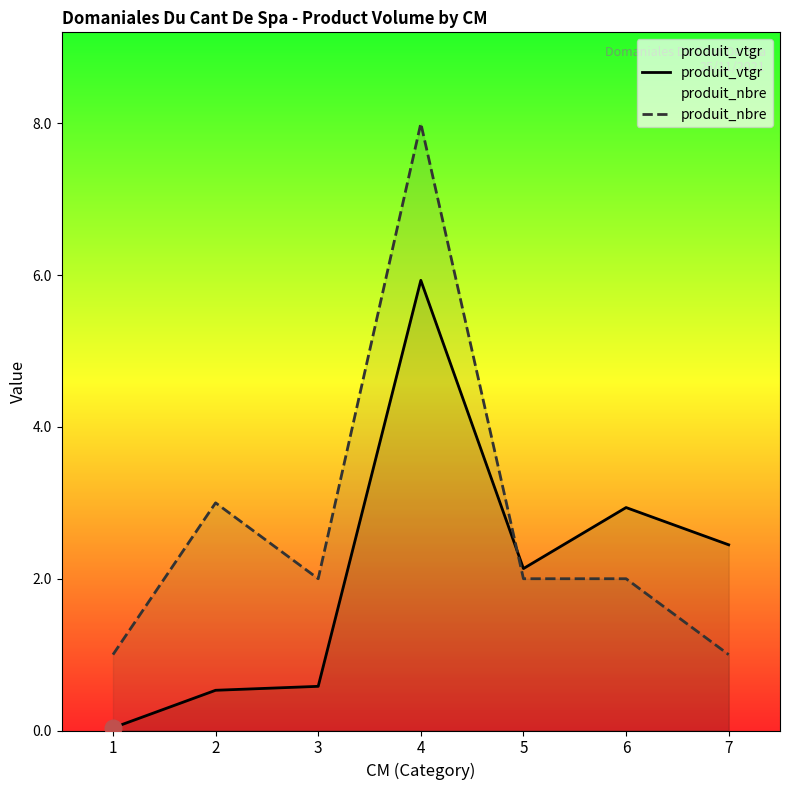

Reading left to right, transcribe all the data shown in this chart.

produit_vtgr: 0.0	0.5	0.6	5.9	2.1	2.9	2.4
produit_nbre: 1.0	3.0	2.0	8.0	2.0	2.0	1.0